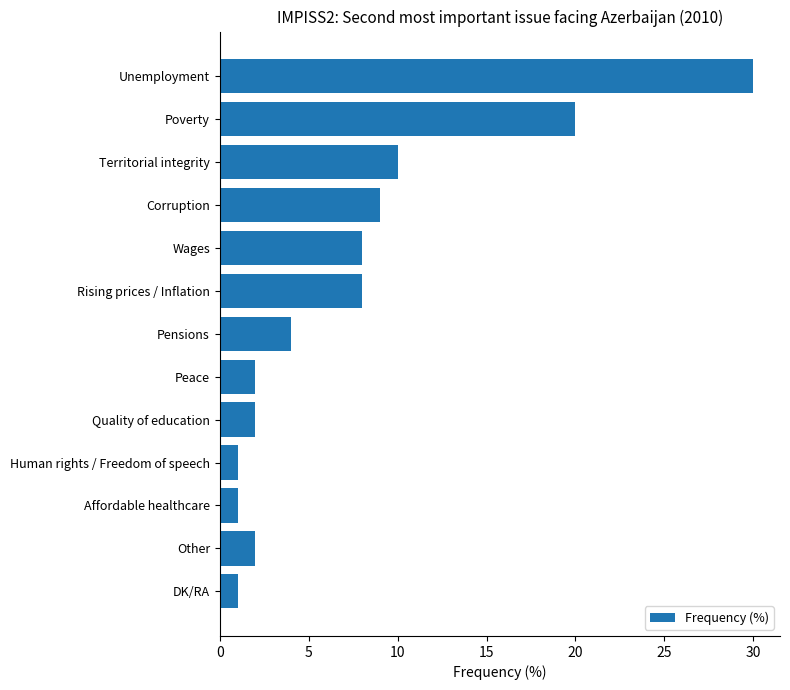

What is the ratio of the value at Other to the value at Affordable healthcare?

2.0